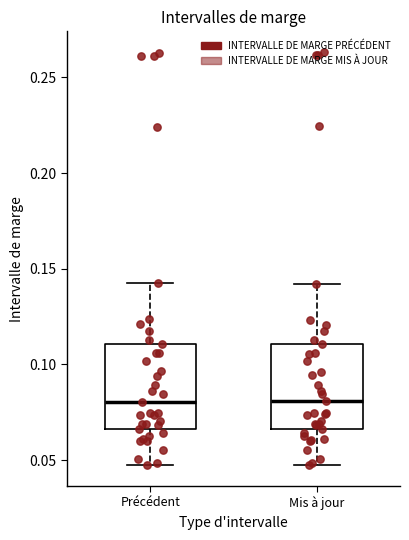

Reading left to right, read every box against the y-axis: the position of its median line, the range the box covers, and the ends of its whiskers. The values are not printed on the chart, so give them approximately, as read against the axis.

Précédent: median 0.080, box 0.065 to 0.110, whiskers 0.045 to 0.145
Mis à jour: median 0.080, box 0.065 to 0.110, whiskers 0.050 to 0.140